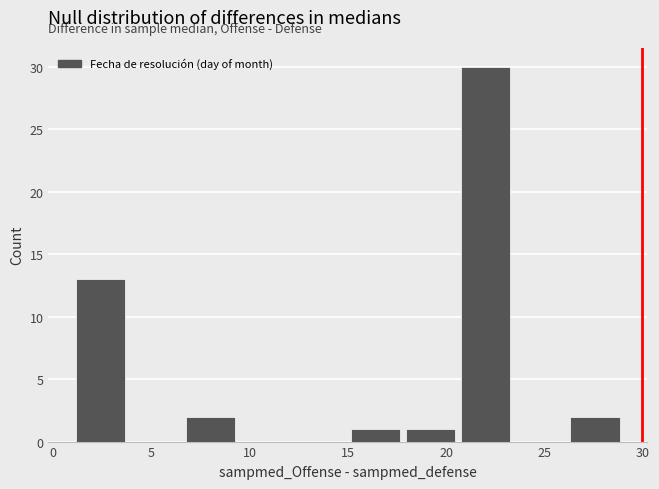

Reading left to right, list every bar in this chart as the range it spans on the x-axis followed by its height. Neither the bar edges nor the heights are printed on the chart, so give them approximately, as read against the axes.

1.0 to 3.8: 13
3.8 to 6.6: 0
6.6 to 9.4: 2
9.4 to 12.2: 0
12.2 to 15.0: 0
15.0 to 17.8: 1
17.8 to 20.6: 1
20.6 to 23.4: 30
23.4 to 26.2: 0
26.2 to 29.0: 2